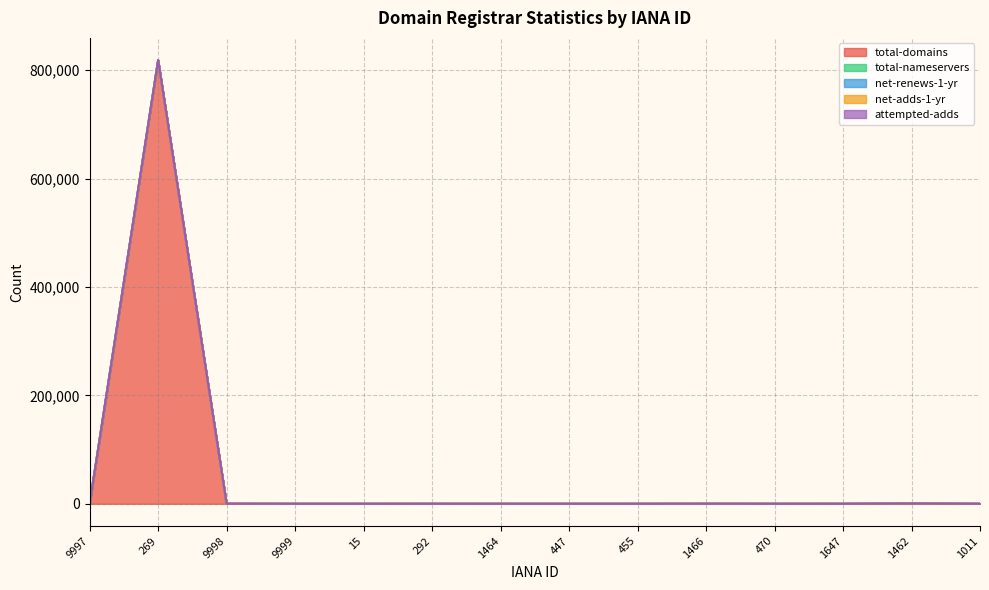

Between 9999 and 292, which series saw the biggest shift?

total-nameservers